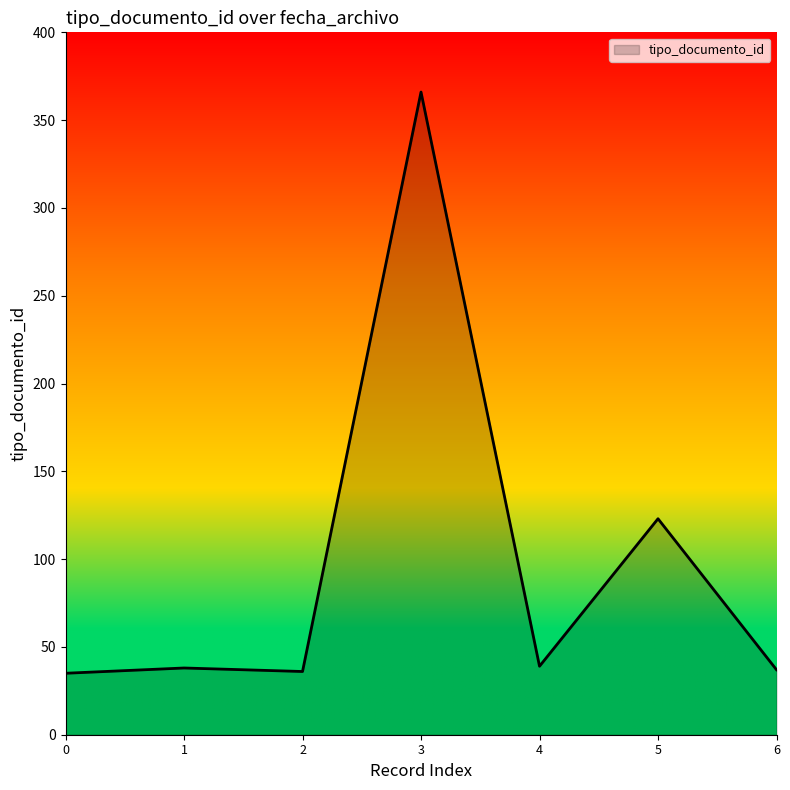

Where is the data nearest to the value 200?

5